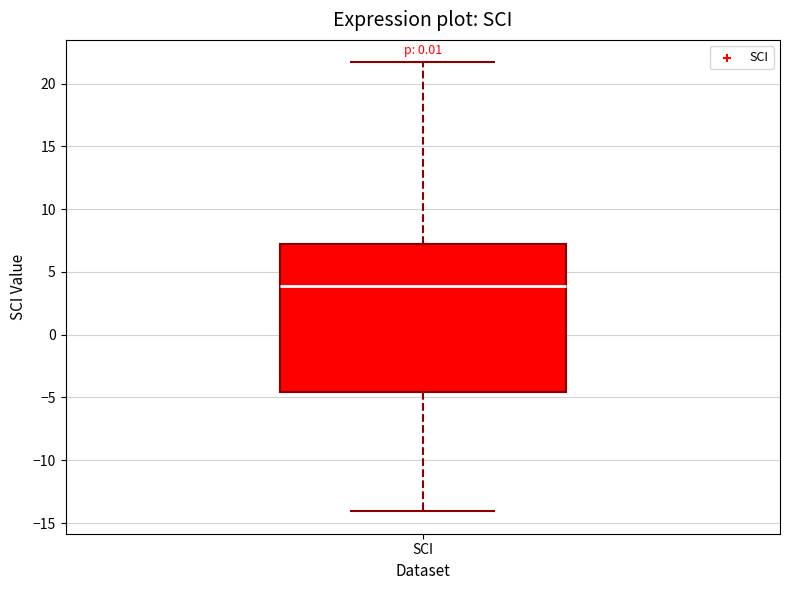

Where is the upper edge of the box for SCI on the y-axis? The values are not printed on the chart, so give them approximately, as read against the axis.

7.0